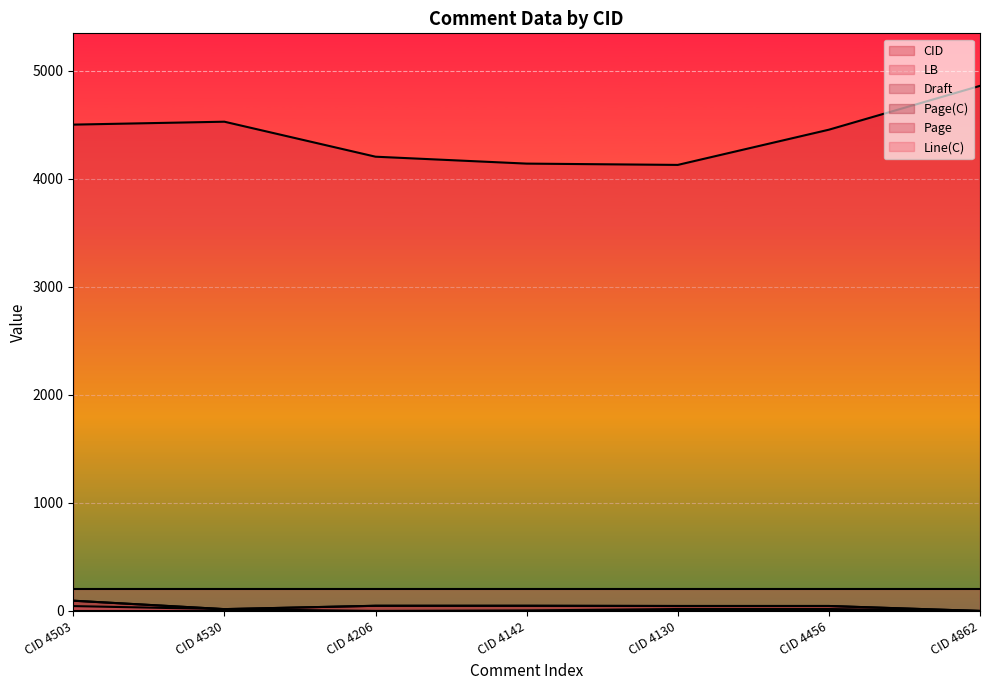

What is the sum of all Page values?

300